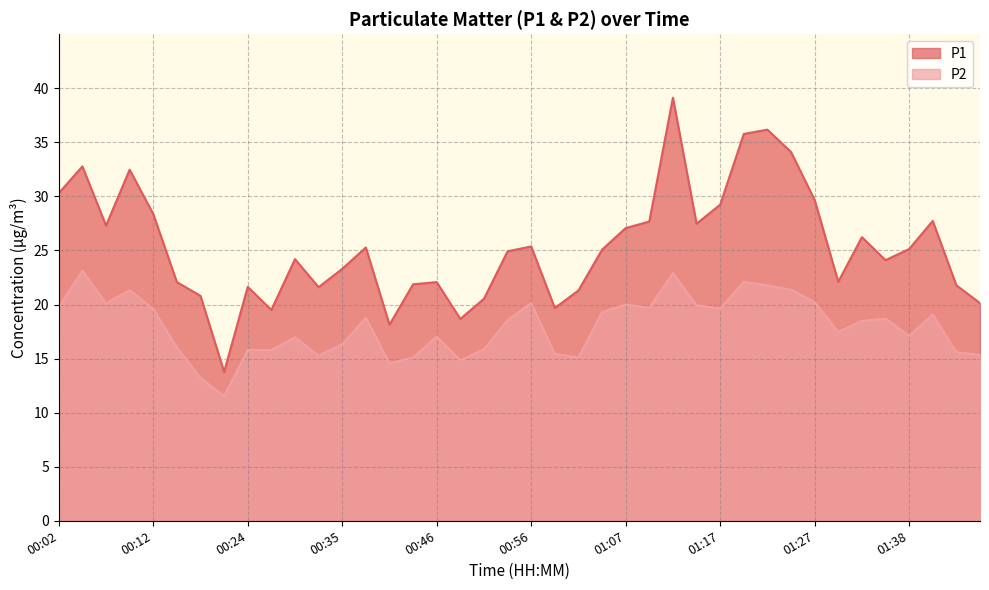

Where is the first local maximum for P1?

00:04